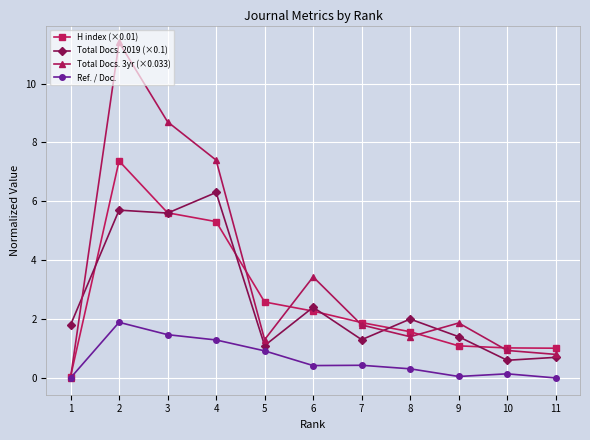

How many series are shown in this chart?

4